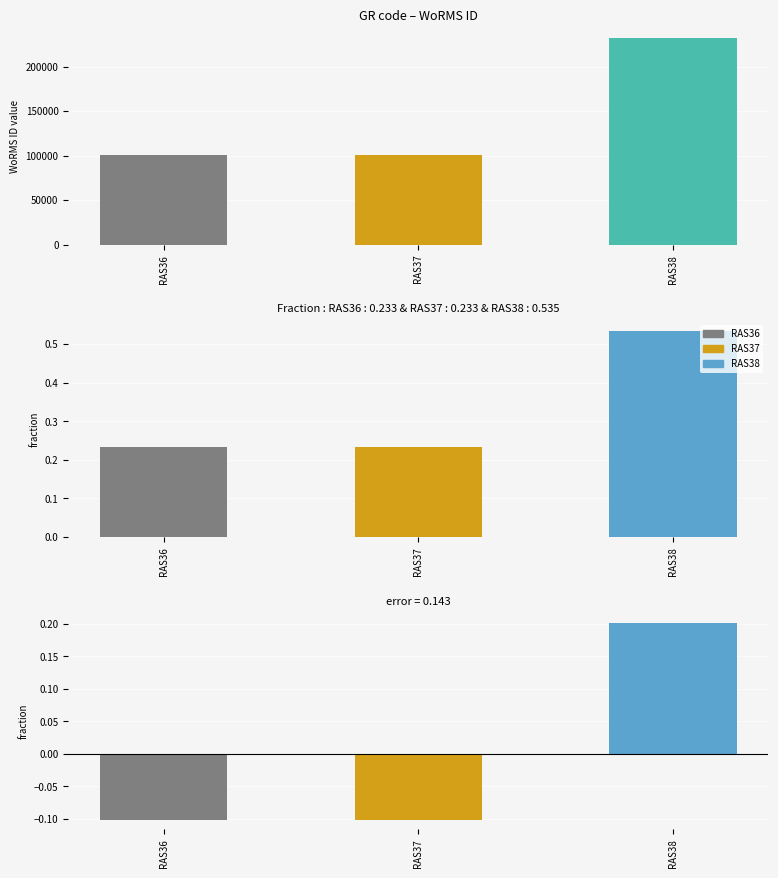

What value does the data have at RAS38?

231858